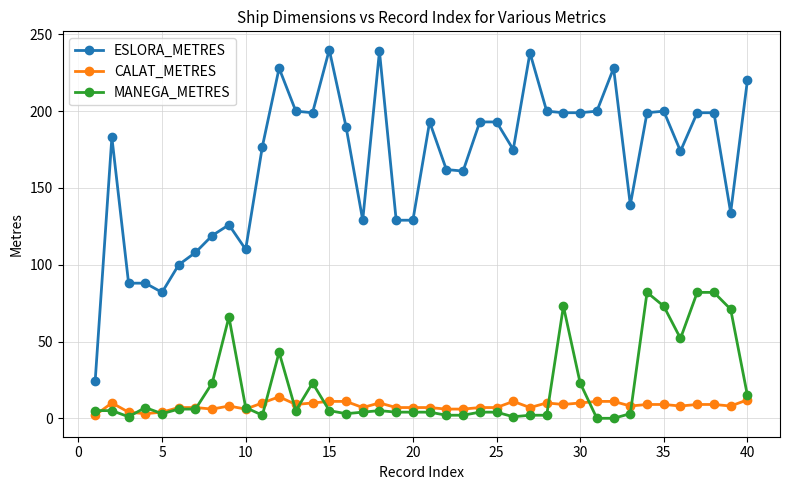

What is the value of the CALAT_METRES point at the 19th from the left?

7